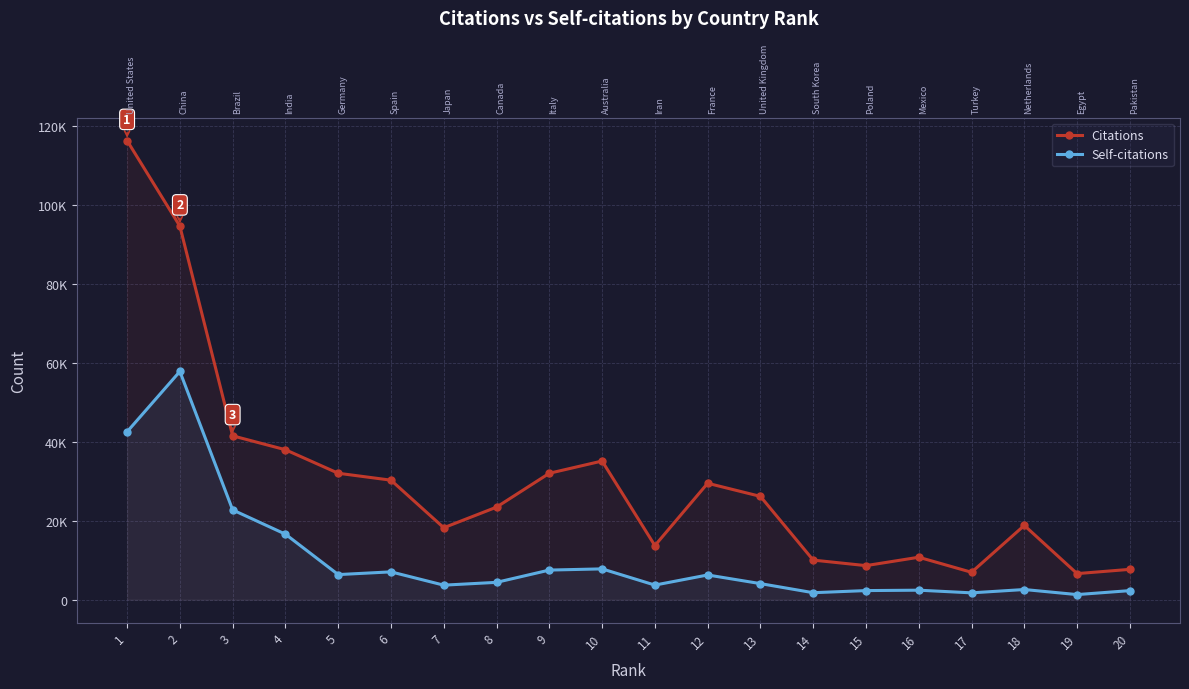

How many lines are shown in the chart?

2